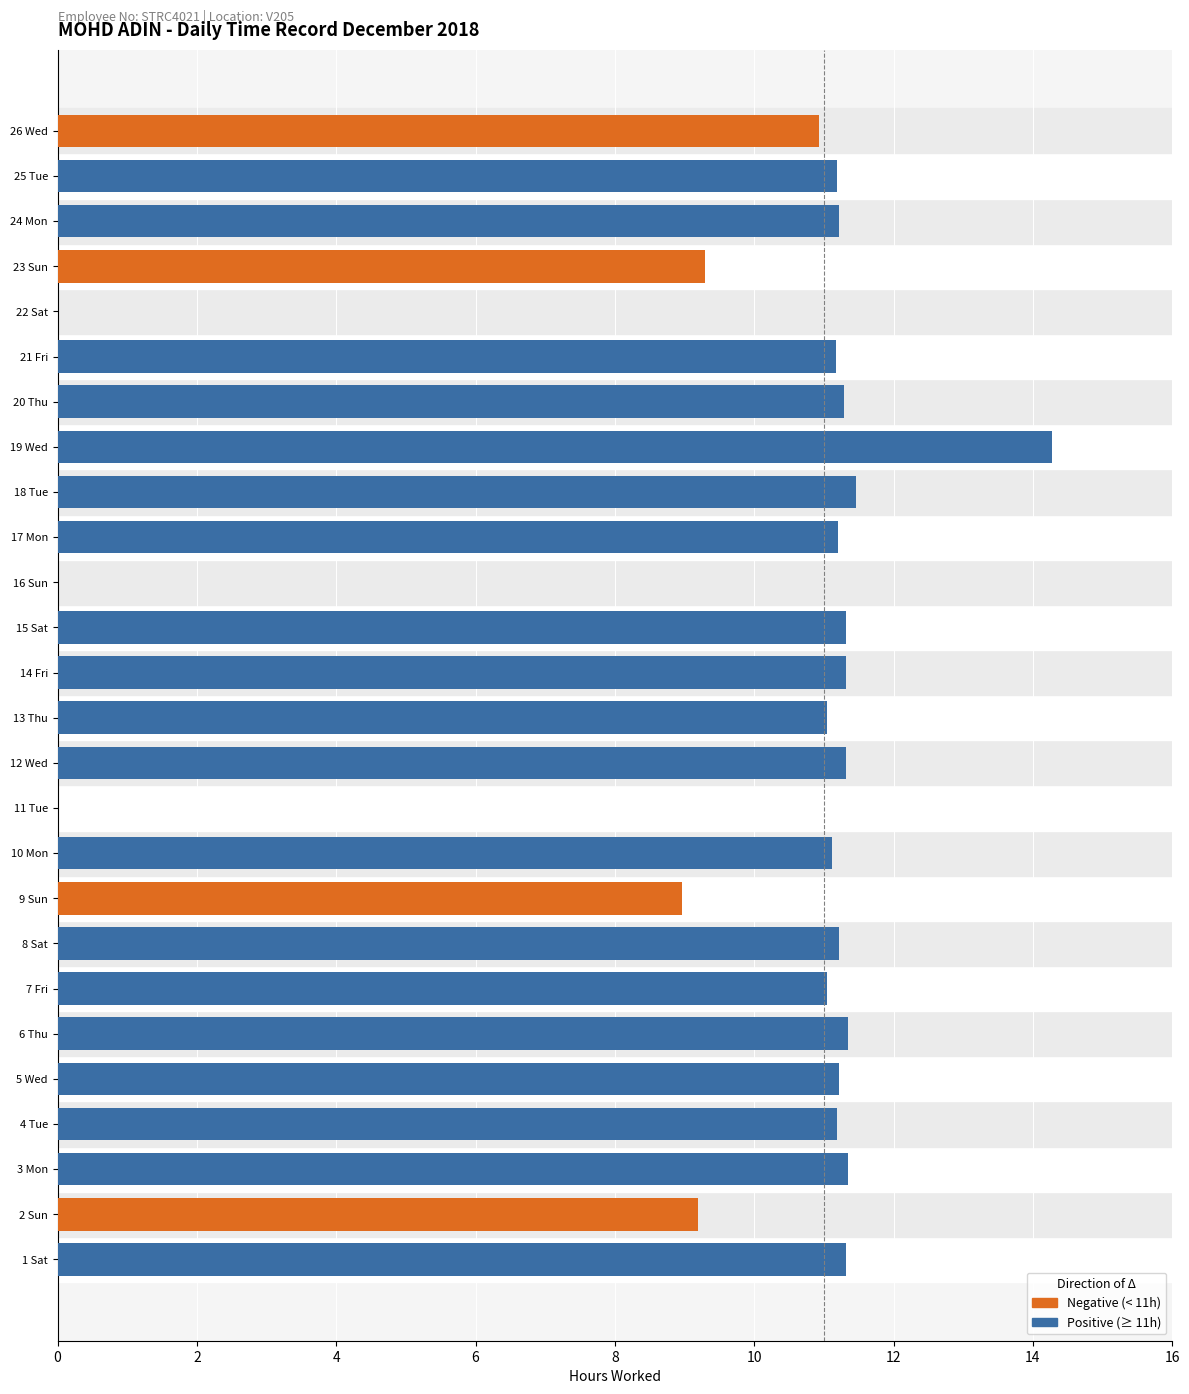

The value at 0 is 0. True or false?

False